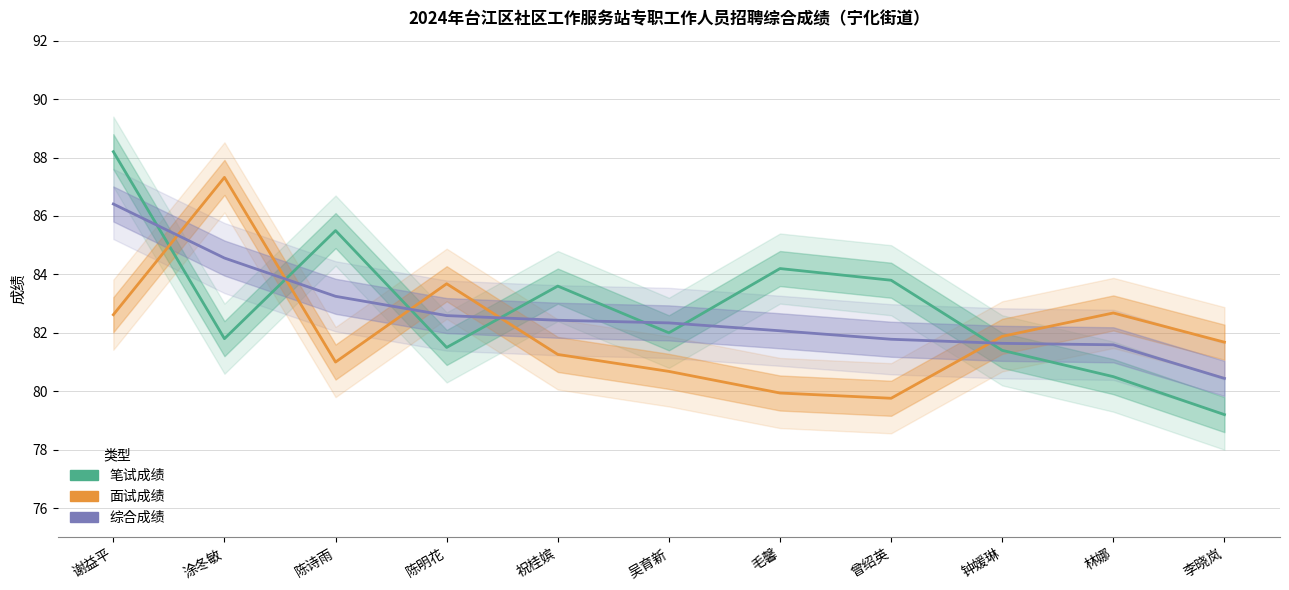

Which series has the largest total across all categories?

笔试成绩